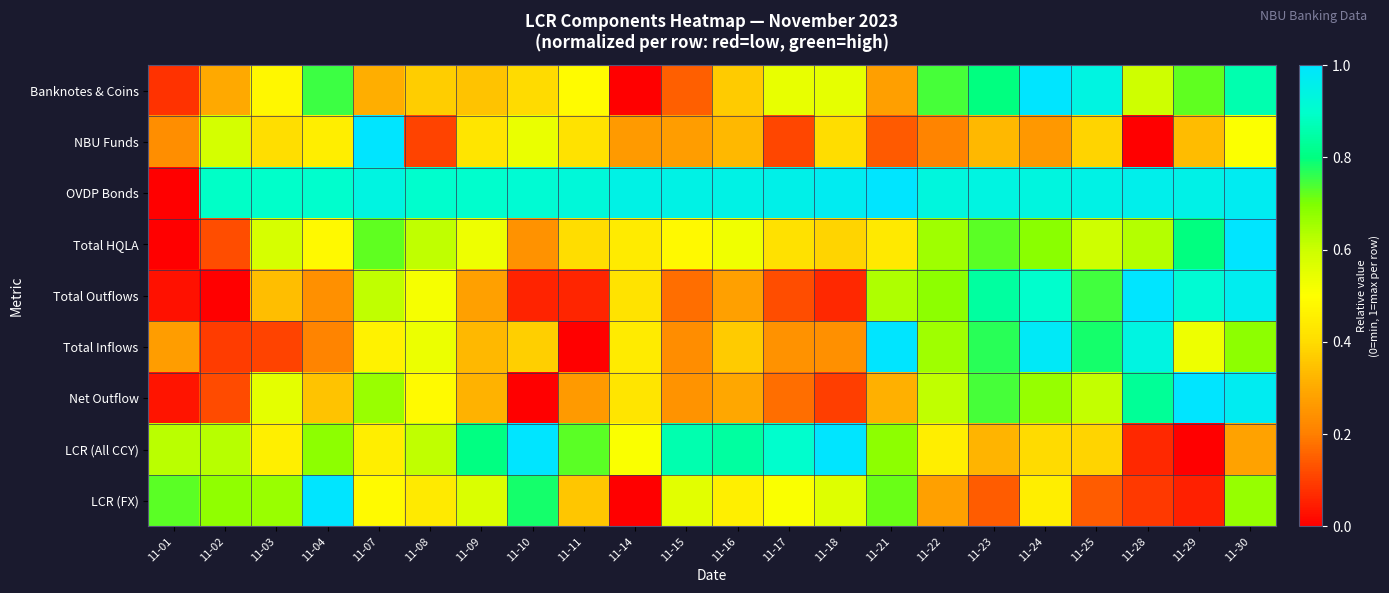

What is the total value across all series at 11-15?

3.9